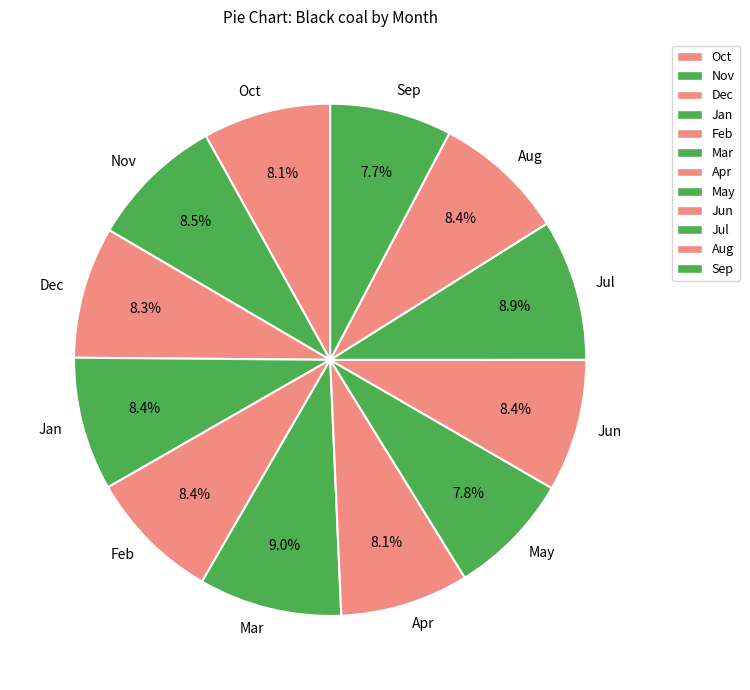

What is the ratio of the value at Feb to the value at Sep?

1.1